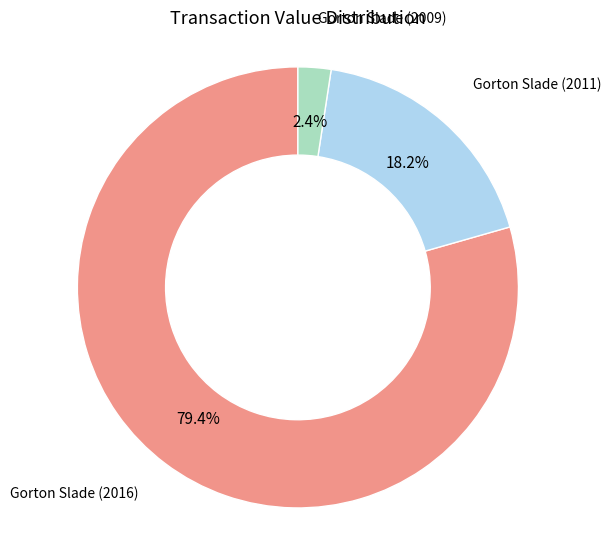

To the nearest percent, what is the difference between the largest and smallest slice percentages?

77%